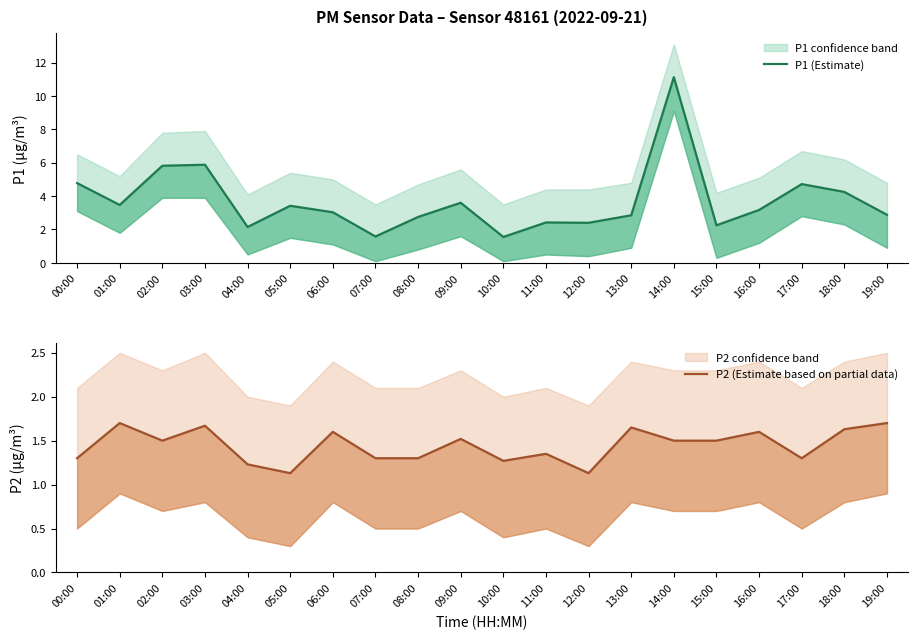

How many data points in P1 (Estimate) are less than 3?

9